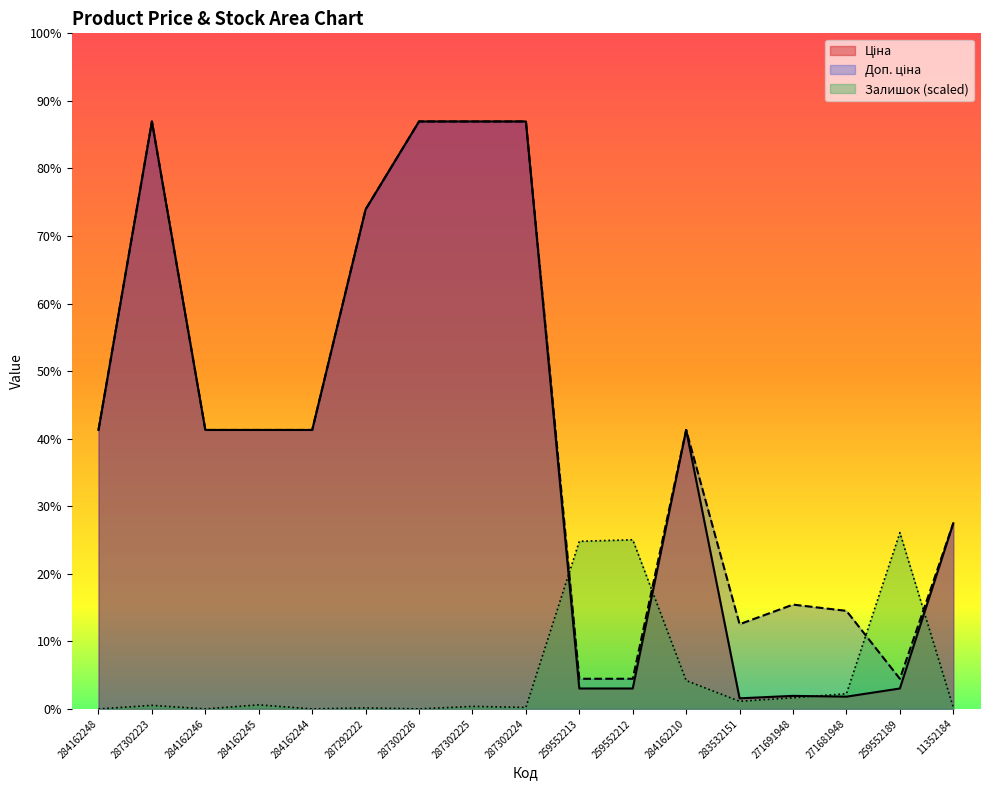

Which series has the largest total across all categories?

Доп. ціна